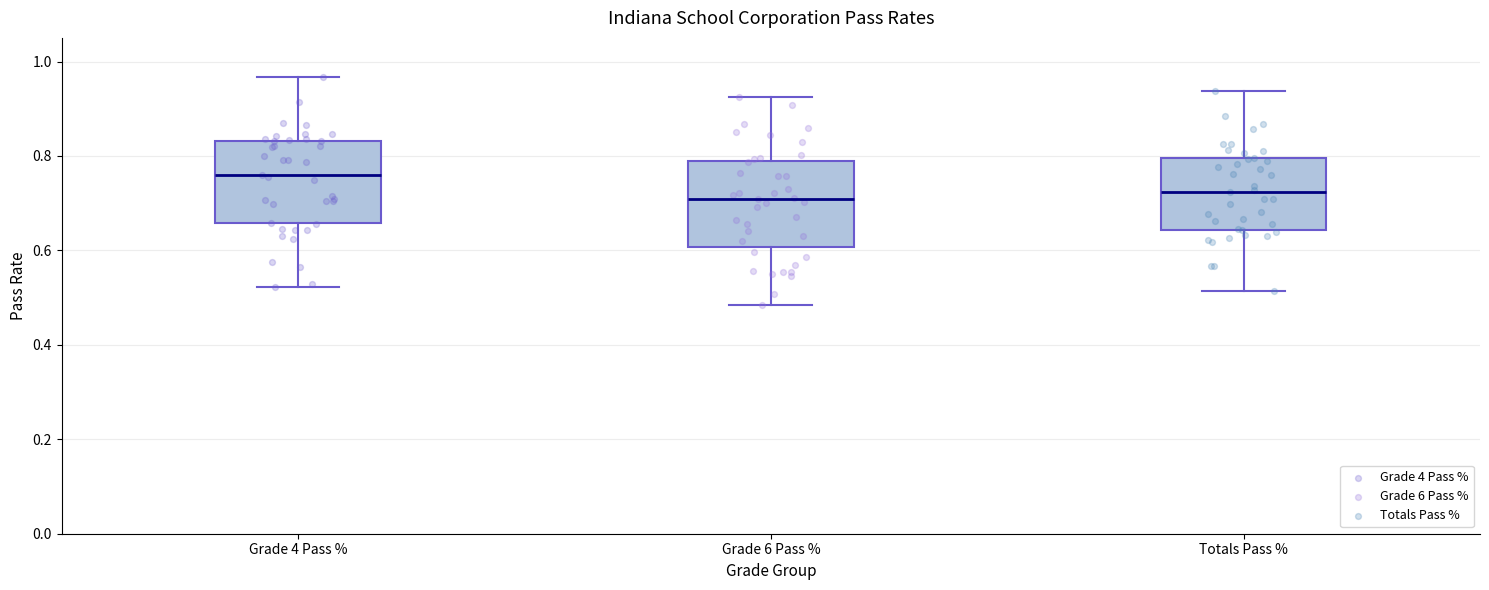

Reading left to right, transcribe this box plot: for each box, give where its median line is, the range the box spans, and where its two whiskers end, as read against the y-axis. The values are not printed on the chart, so give them approximately, as read against the axis.

Grade 4 Pass %: median 0.76, box 0.66 to 0.84, whiskers 0.52 to 0.96
Grade 6 Pass %: median 0.70, box 0.60 to 0.80, whiskers 0.48 to 0.92
Totals Pass %: median 0.72, box 0.64 to 0.80, whiskers 0.52 to 0.94